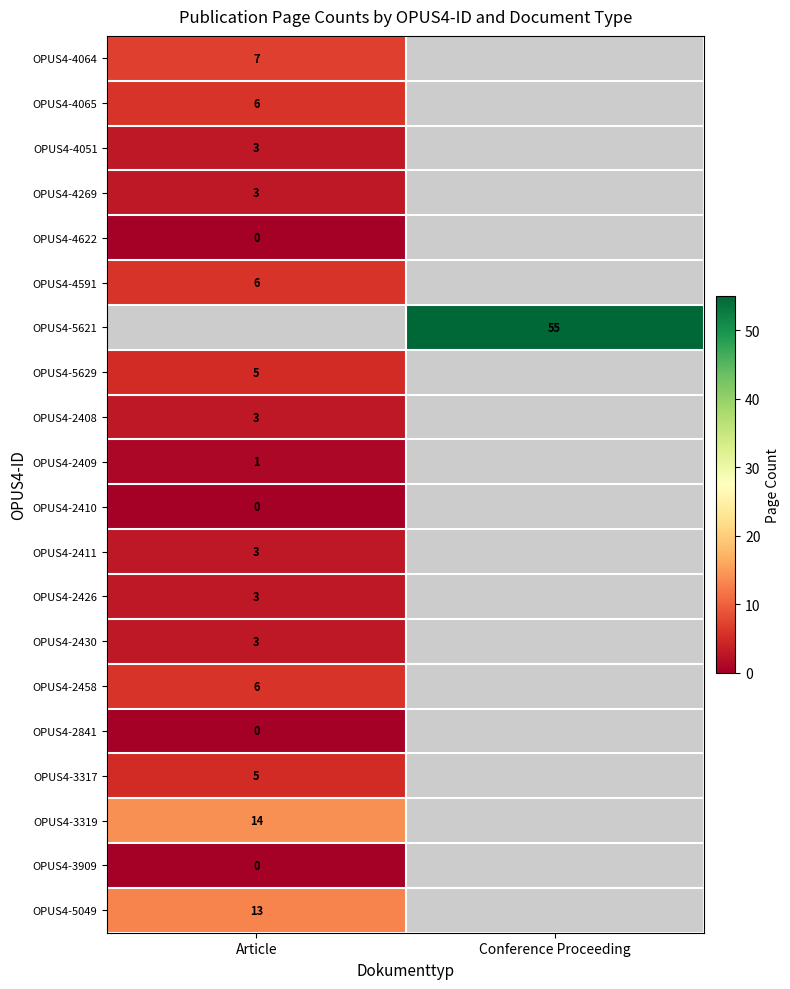

Is it true that OPUS4-2411 equals 2 at Article?

False